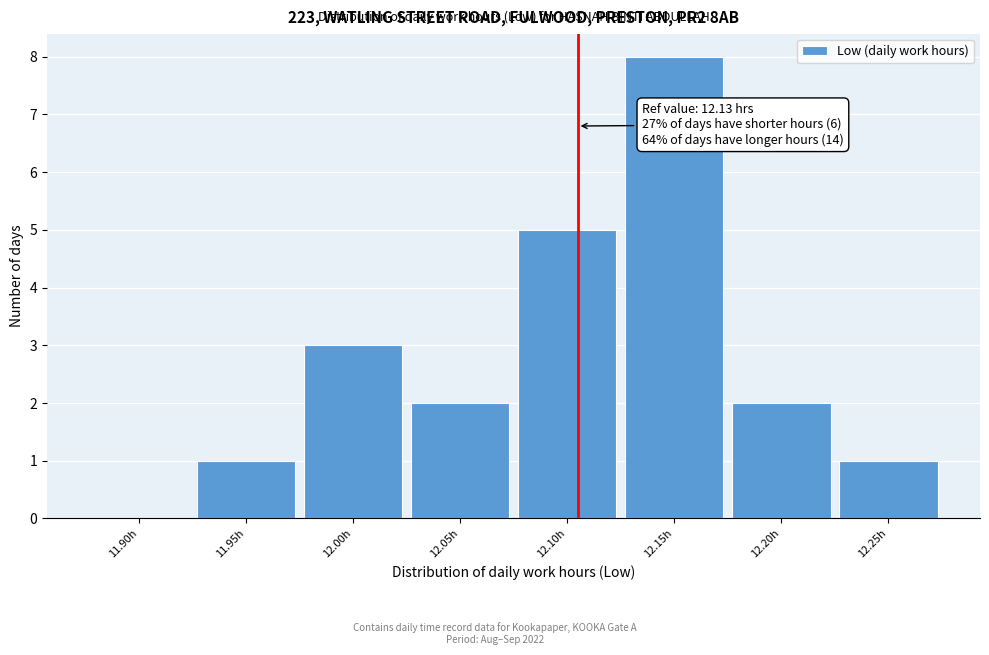

Reading right to left, list all the values displayed in this chart.

12.25h=1	12.20h=2	12.15h=8	12.10h=5	12.05h=2	12.00h=3	11.95h=1	11.90h=0